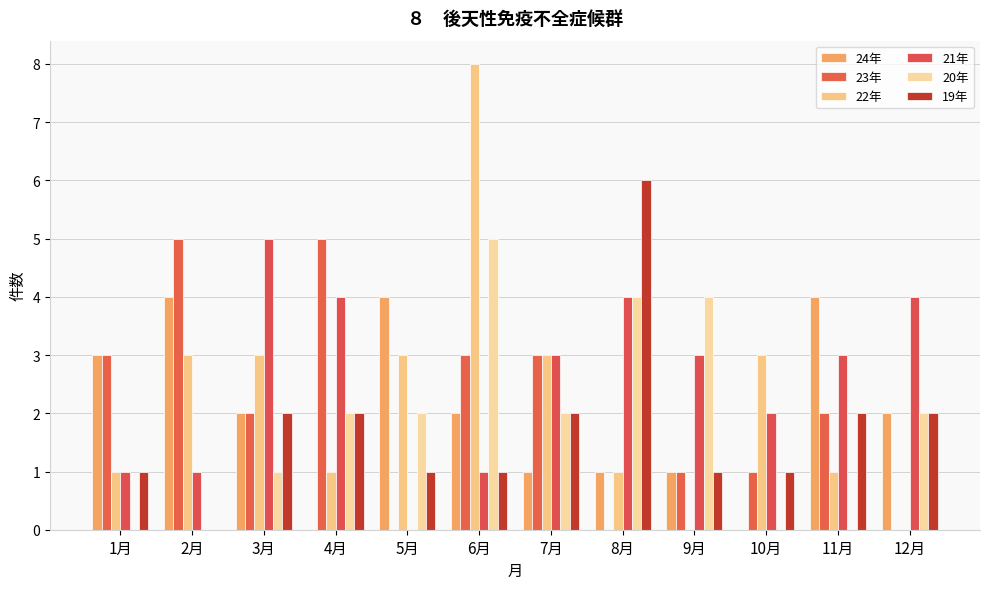

Reading right to left, transcribe all the data shown in this chart.

24年: 12月=2	11月=4	10月=0	9月=1	8月=1	7月=1	6月=2	5月=4	4月=0	3月=2	2月=4	1月=3
23年: 12月=0	11月=2	10月=1	9月=1	8月=0	7月=3	6月=3	5月=0	4月=5	3月=2	2月=5	1月=3
22年: 12月=0	11月=1	10月=3	9月=0	8月=1	7月=3	6月=8	5月=3	4月=1	3月=3	2月=3	1月=1
21年: 12月=4	11月=3	10月=2	9月=3	8月=4	7月=3	6月=1	5月=0	4月=4	3月=5	2月=1	1月=1
20年: 12月=2	11月=0	10月=0	9月=4	8月=4	7月=2	6月=5	5月=2	4月=2	3月=1	2月=0	1月=0
19年: 12月=2	11月=2	10月=1	9月=1	8月=6	7月=2	6月=1	5月=1	4月=2	3月=2	2月=0	1月=1